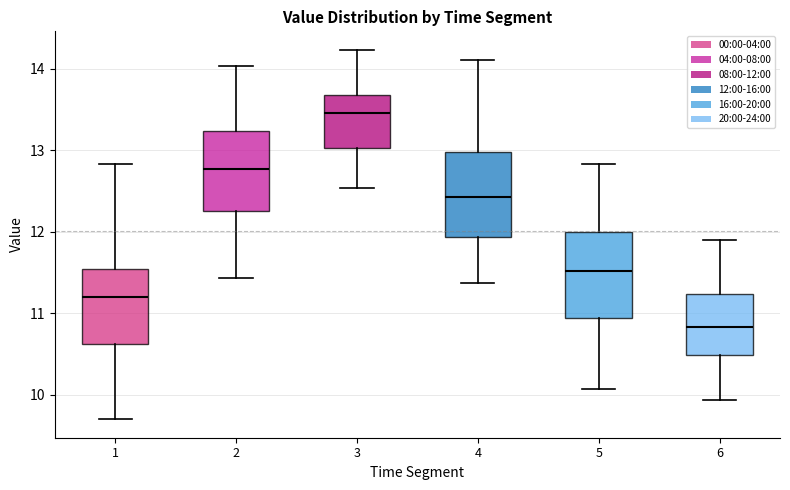

Where does the lower whisker of the box at x = 1 end on the y-axis? The values are not printed on the chart, so give them approximately, as read against the axis.

9.7